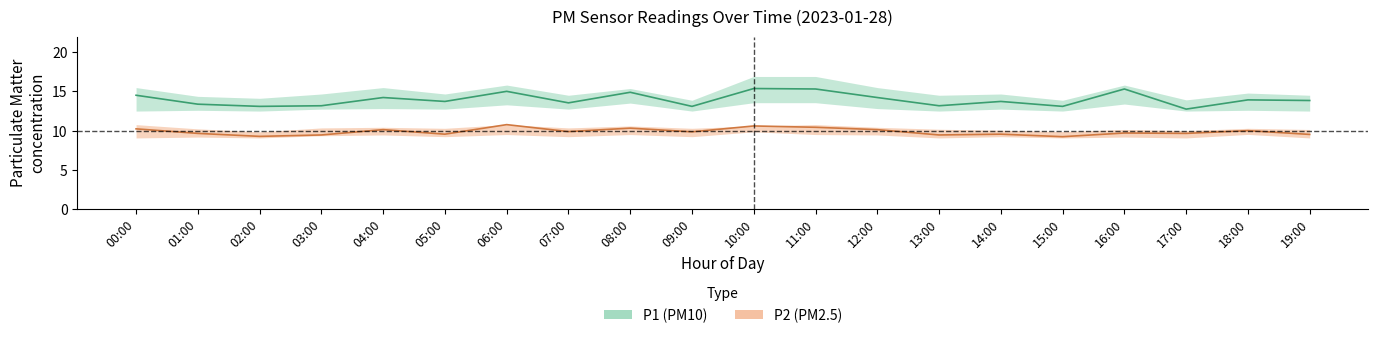

List the series in order of their peak value, highest first.

P1_upper, P1, P1_lower, P2, P2_upper, P2_lower